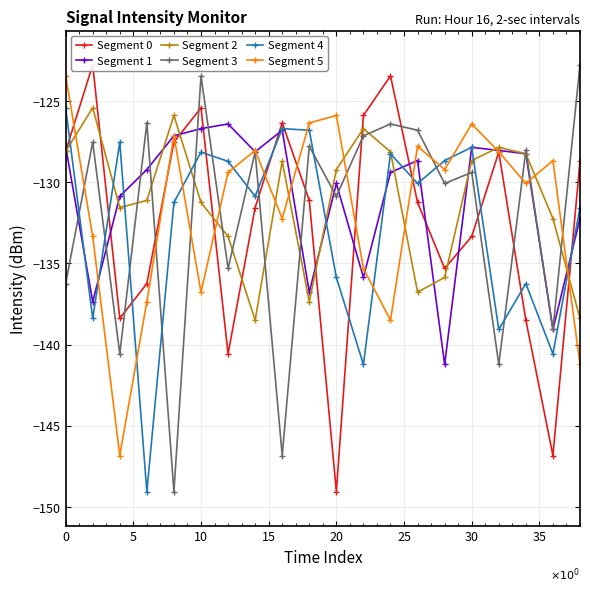

True or false: Segment 2 has more than 1 points higher than both neighbors.

True